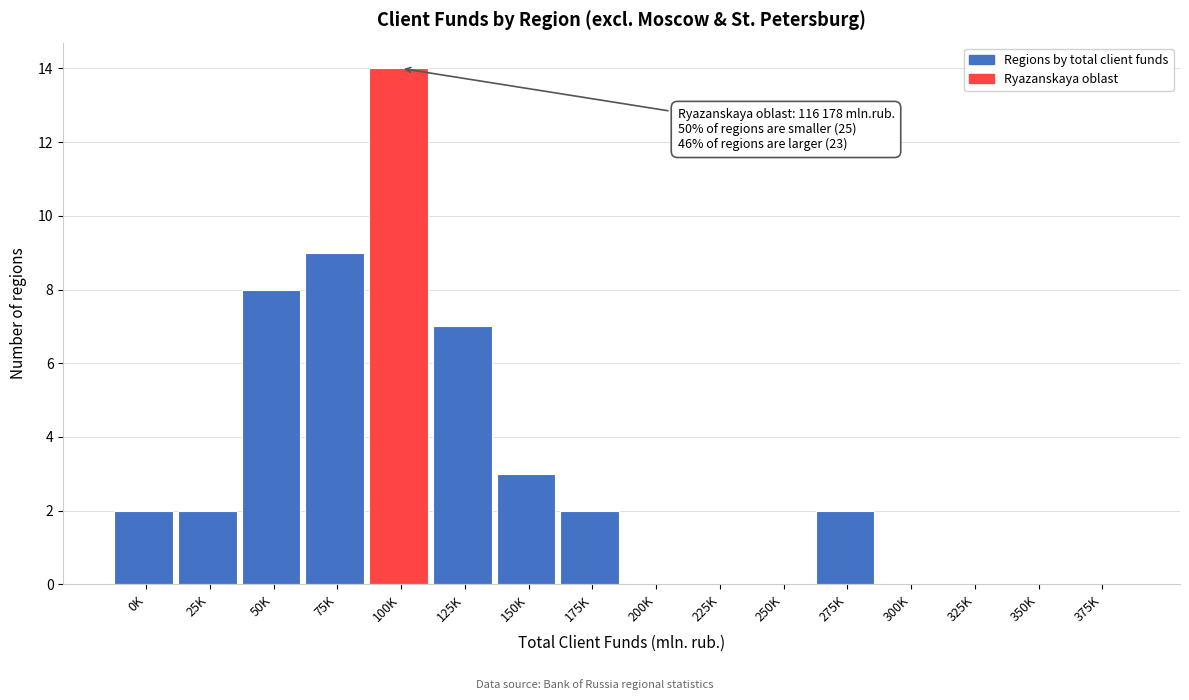

Reading right to left, extract all data points from this chart.

375K=0	350K=0	325K=0	300K=0	275K=2	250K=0	225K=0	200K=0	175K=2	150K=3	125K=7	100K=14	75K=9	50K=8	25K=2	0K=2